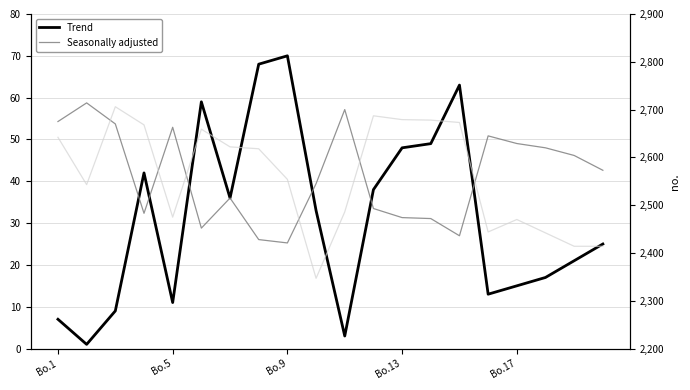

Between 19 and Bo.17, which is larger?

19